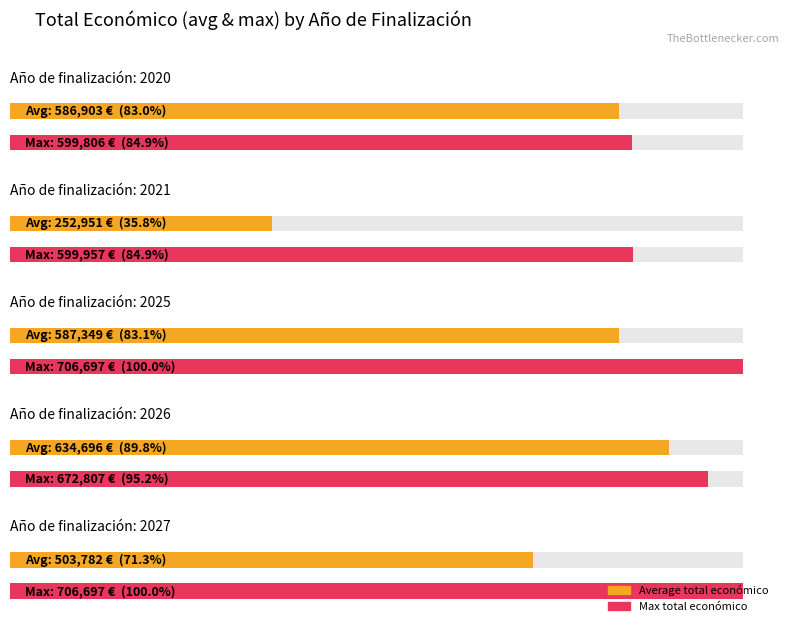

Is it true that the value at 2027 is 805803?

False